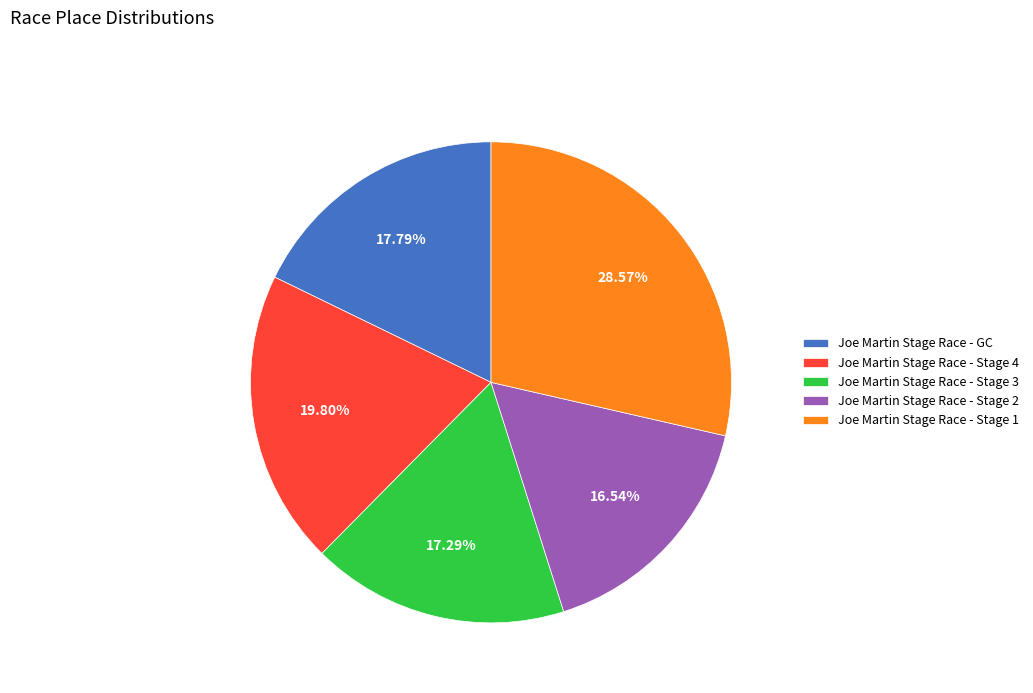

What is the ratio of the value at Joe Martin Stage Race - Stage 3 to the value at Joe Martin Stage Race - Stage 4?

0.9